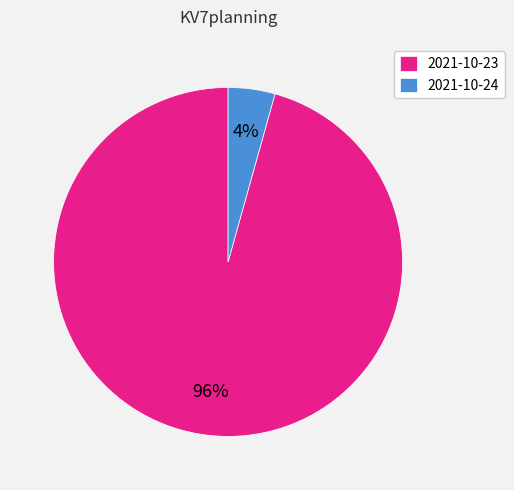

Between 2021-10-24 and 2021-10-23, which is larger?

2021-10-23